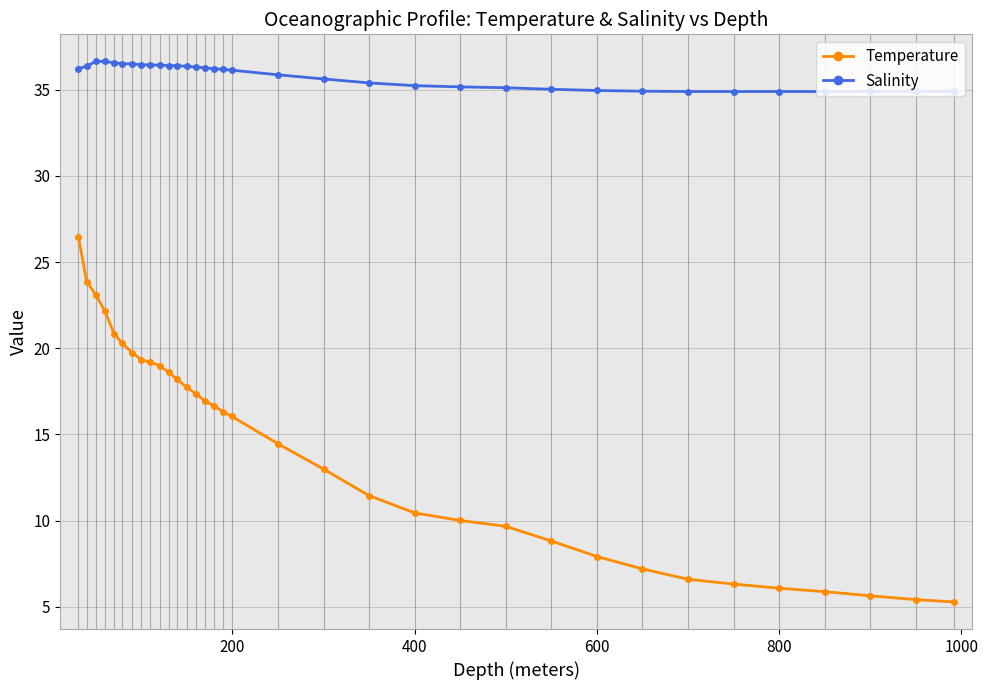

What is the value of the Temperature point at the 4th from the left?

22.2